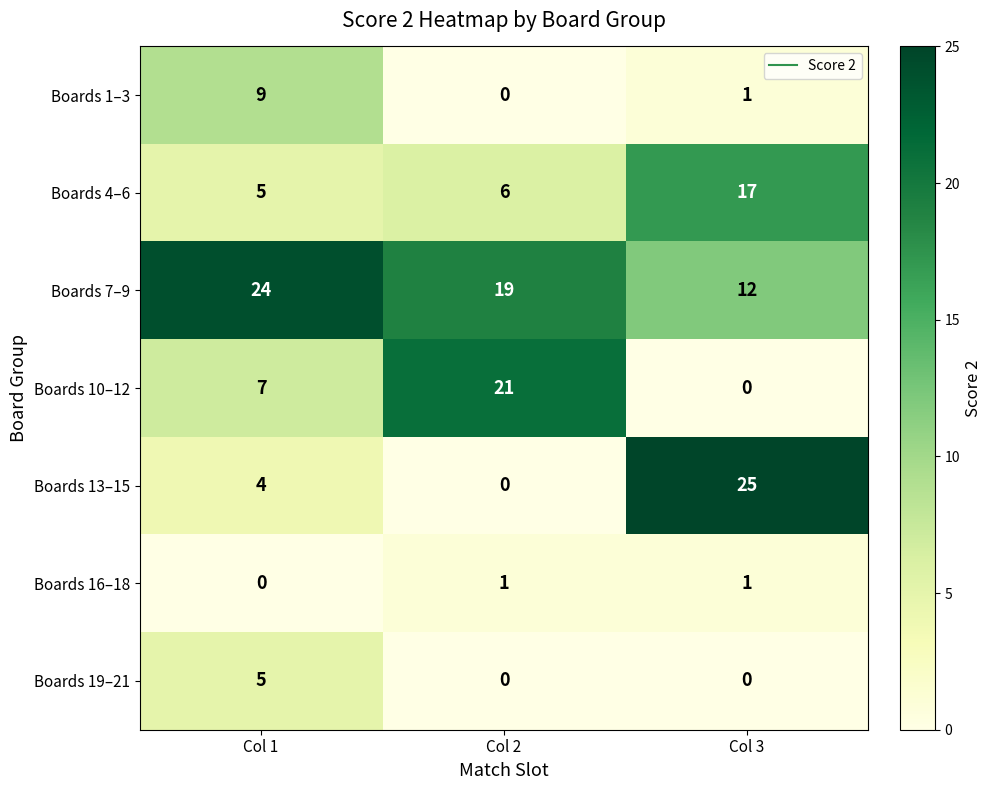

Which series has the widest spread of values?

Boards 13–15